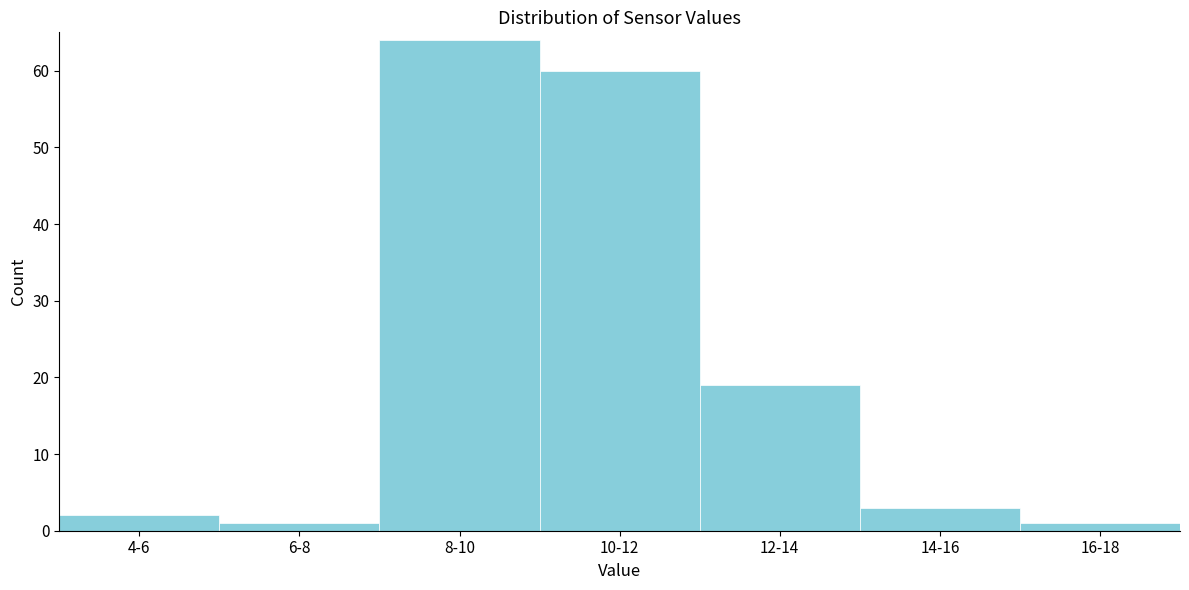

Reading left to right, transcribe all the data shown in this chart.

4-6=2	6-8=1	8-10=64	10-12=60	12-14=19	14-16=3	16-18=1